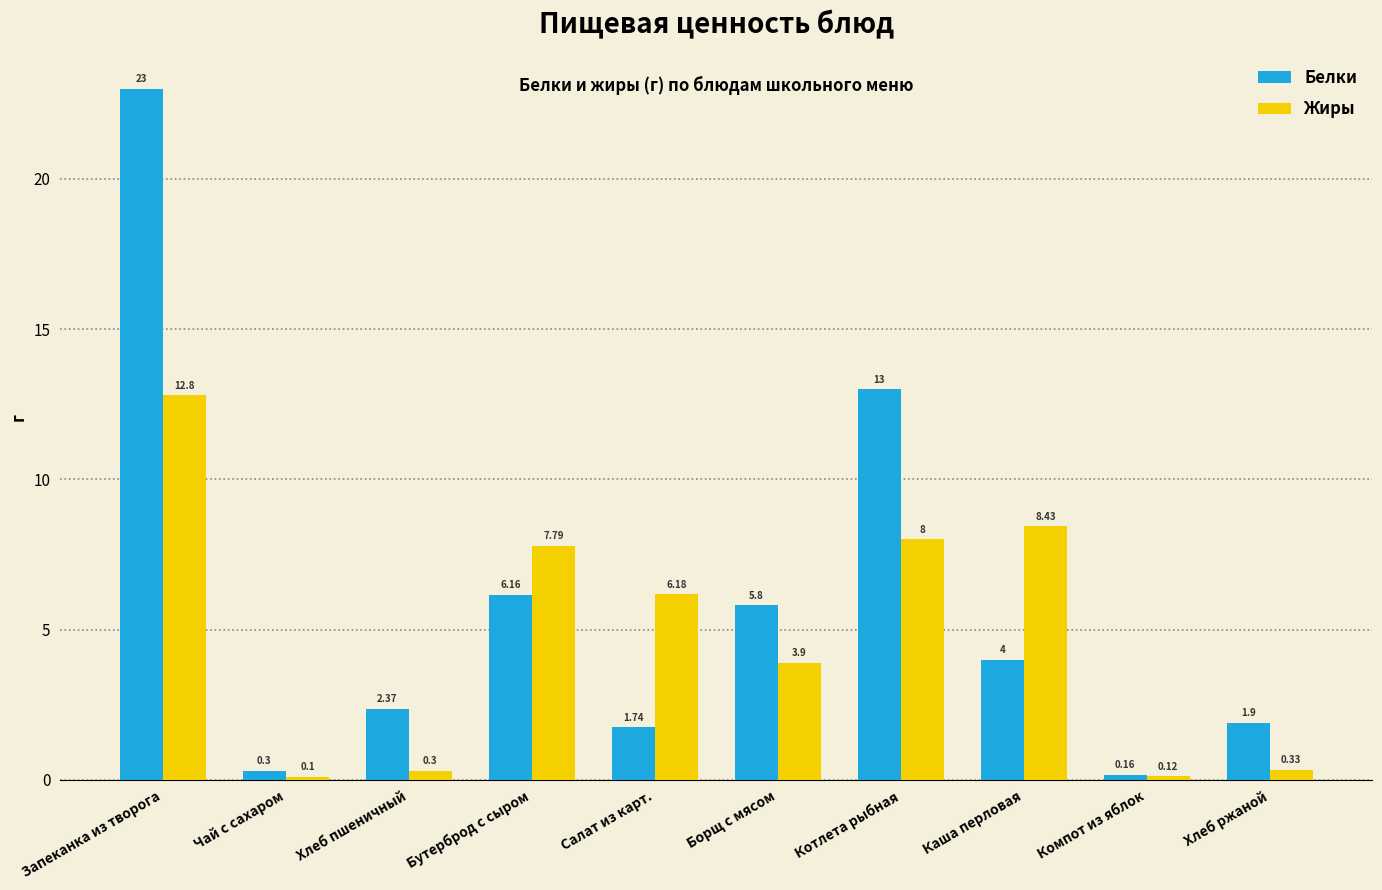

What is the maximum value for Белки?

23.0